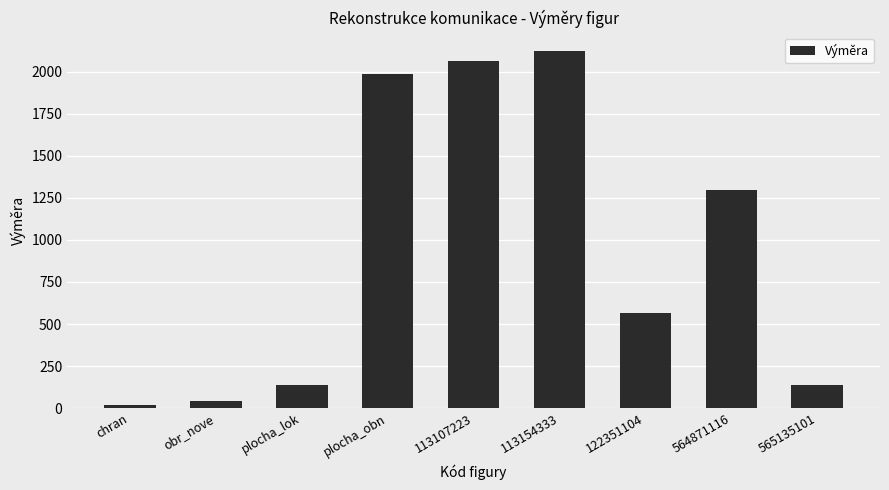

Does the chart contain any negative values?

No